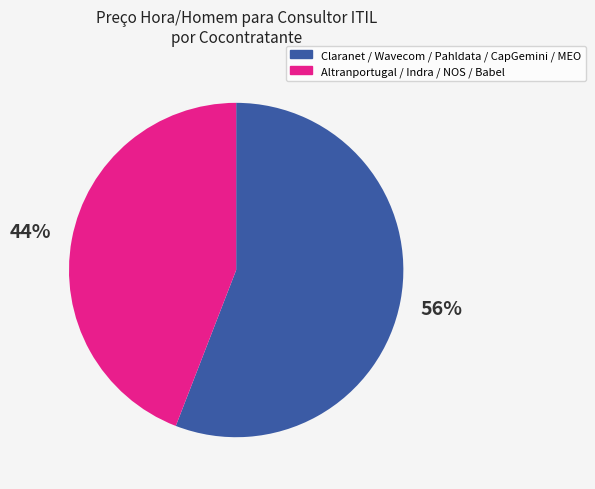

To the nearest percent, what percentage of the pie is Claranet / Wavecom / Pahldata / CapGemini / MEO?

56%